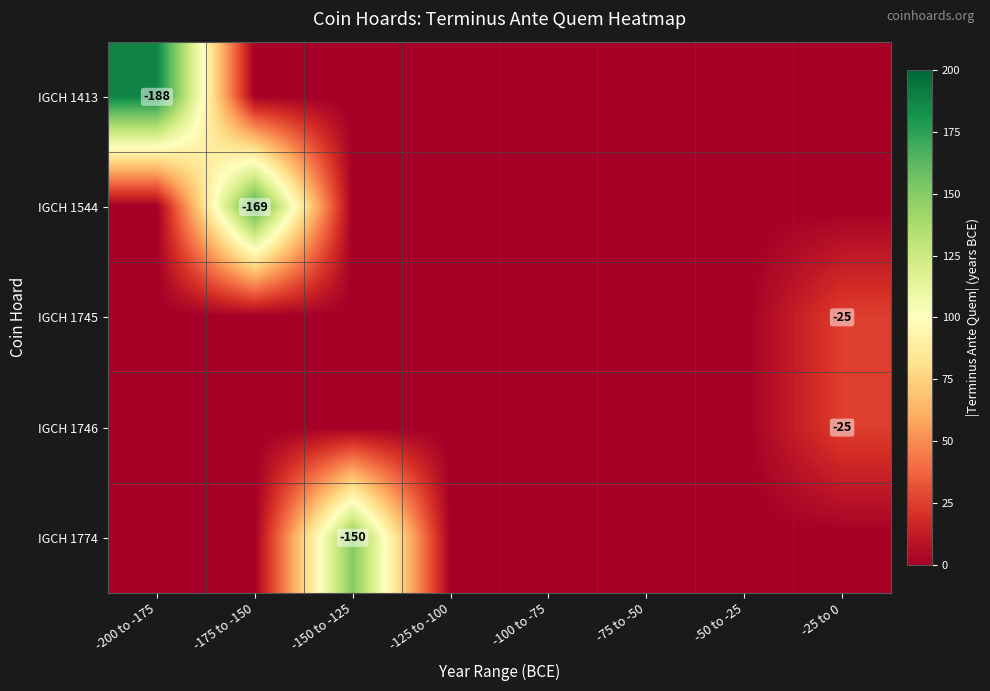

The IGCH 1745 series shows 8 at -75 to -50. True or false?

False